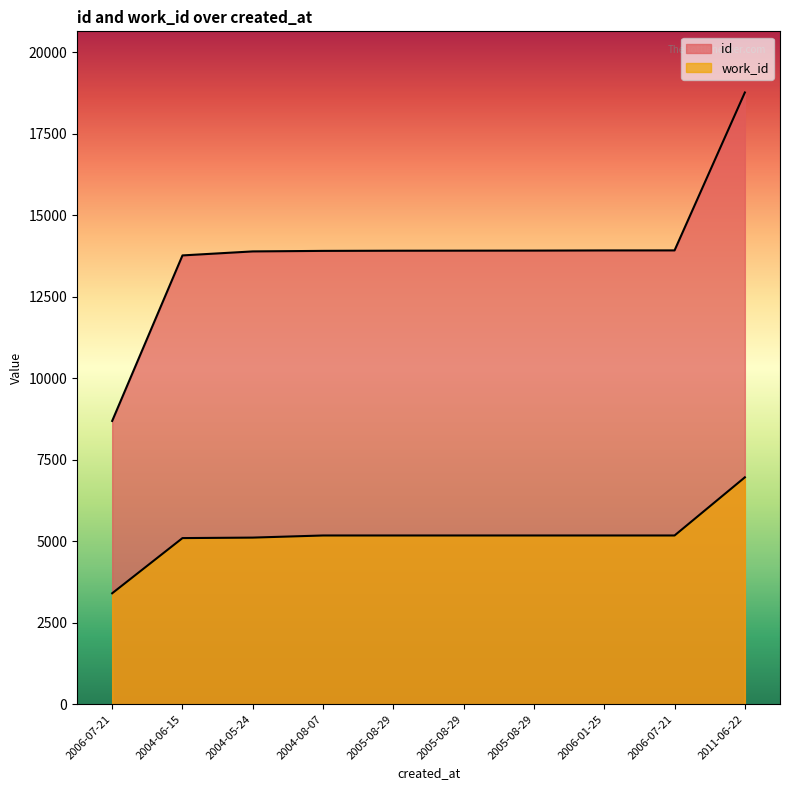

What are all the series names shown in the legend?

id, work_id